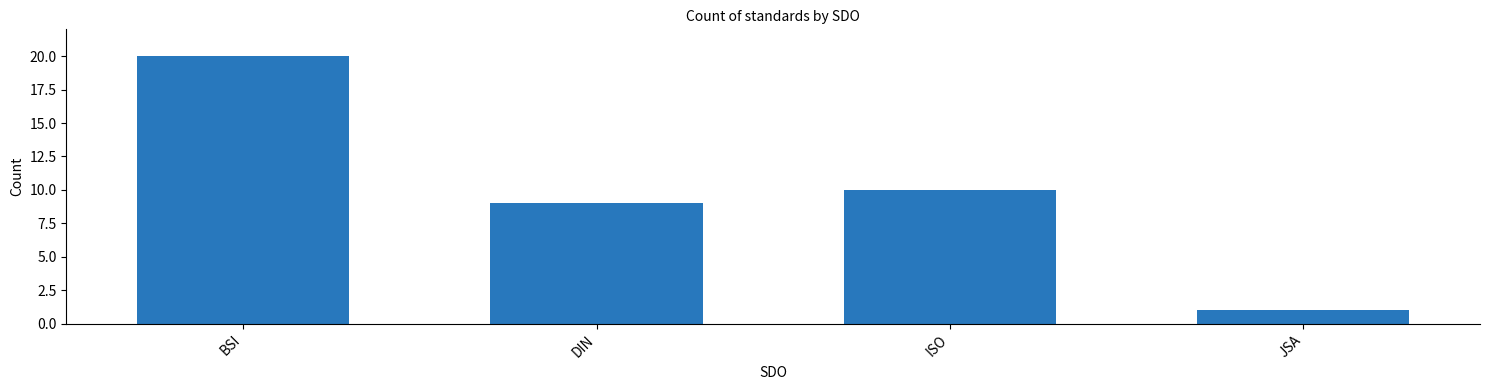

What is the label of the 3rd bar from the right?

DIN